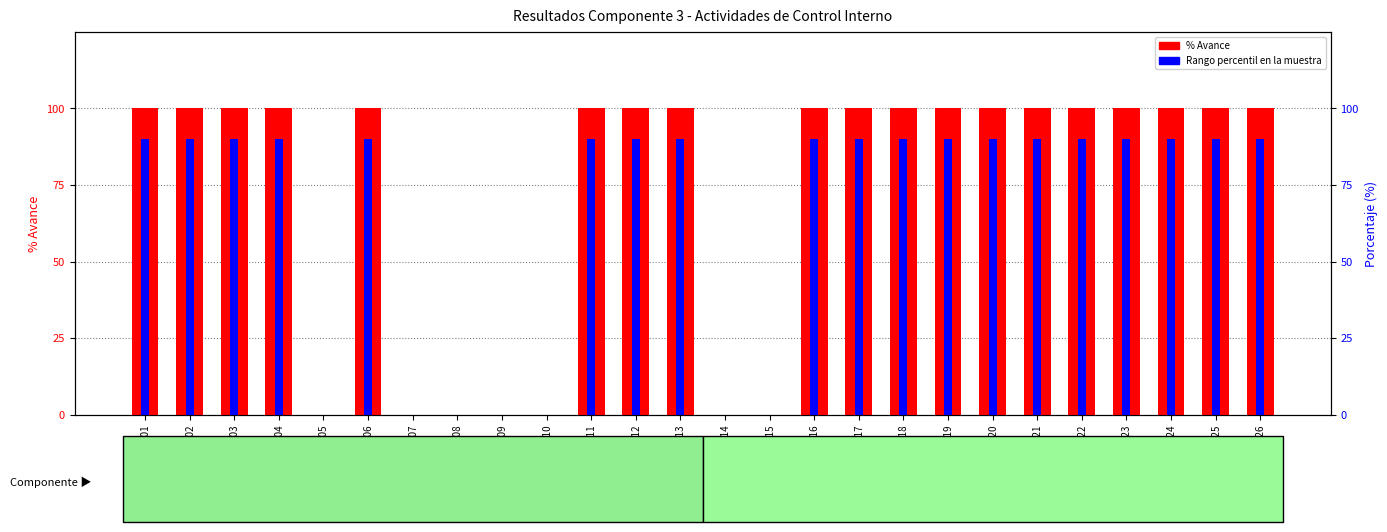

List the labels in order of Rango percentil en la muestra value, largest first.

P301, P302, P303, P304, P306, P311, P312, P313, P316, P317, P318, P319, P320, P321, P322, P323, P324, P325, P326, P305, P307, P308, P309, P310, P314, P315